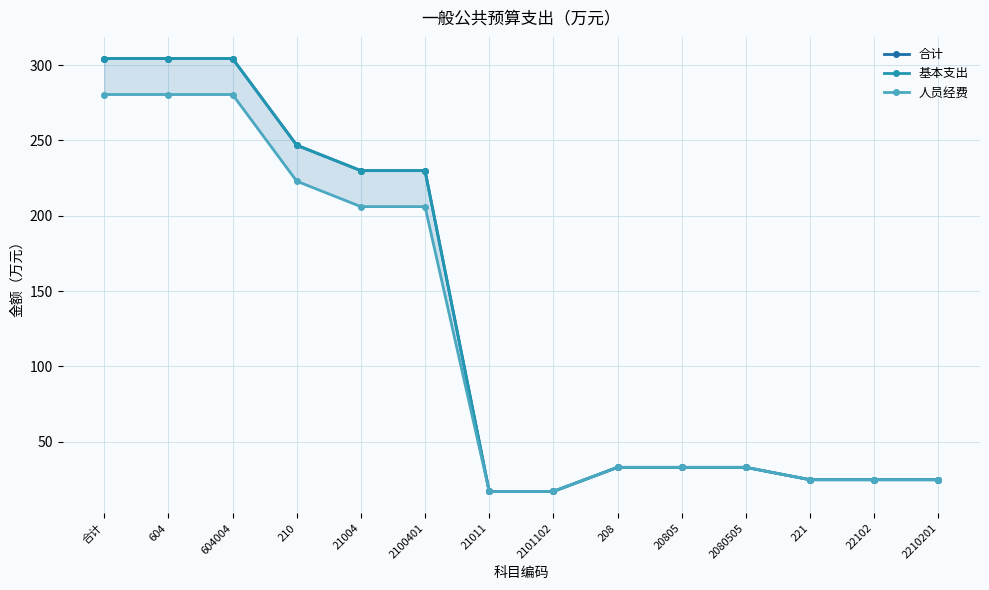

Rank the series at 21011 from highest to lowest value.

合计, 基本支出, 人员经费